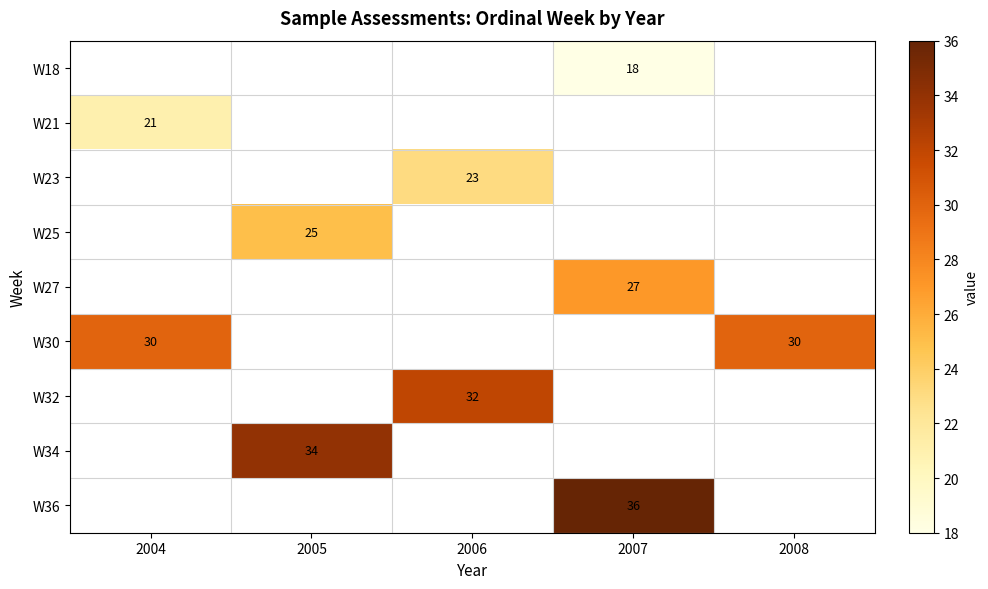

The value of W27 at 2007 is 44. True or false?

False